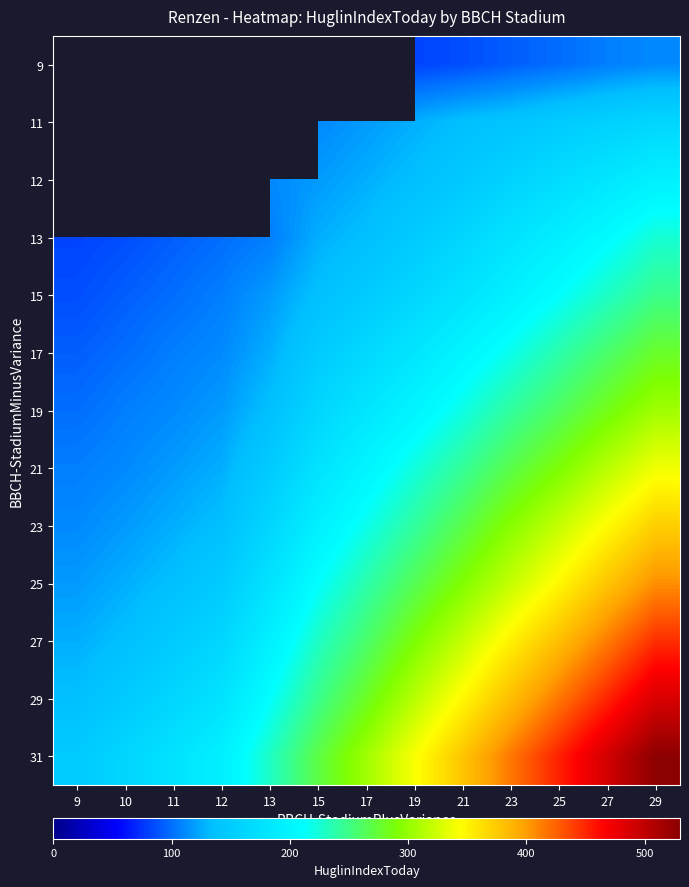

Which label corresponds to the largest value in the chart?

29